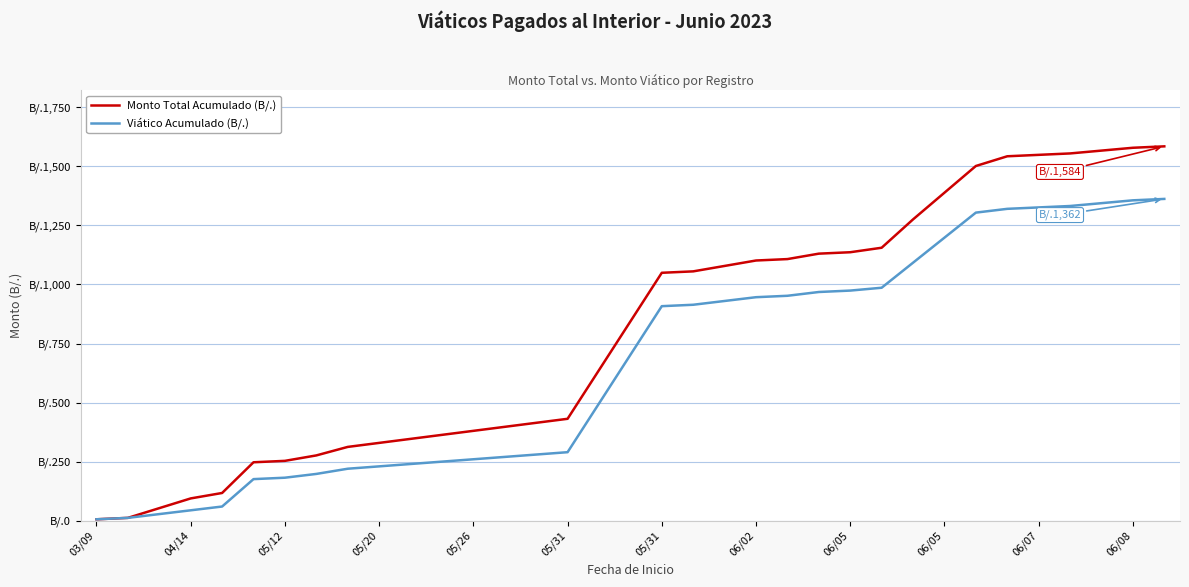

True or false: Viático Acumulado (B/.) and Monto Total Acumulado (B/.) cross at least once.

False